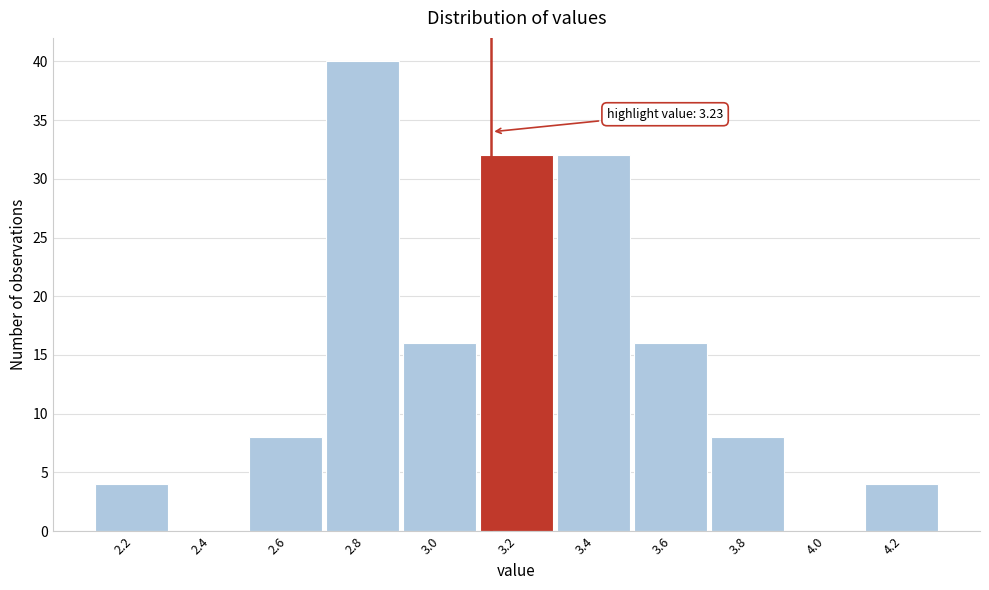

Reading left to right, transcribe all the data shown in this chart.

2.2=4	2.4=0	2.6=8	2.8=40	3.0=16	3.2=32	3.4=32	3.6=16	3.8=8	4.0=0	4.2=4